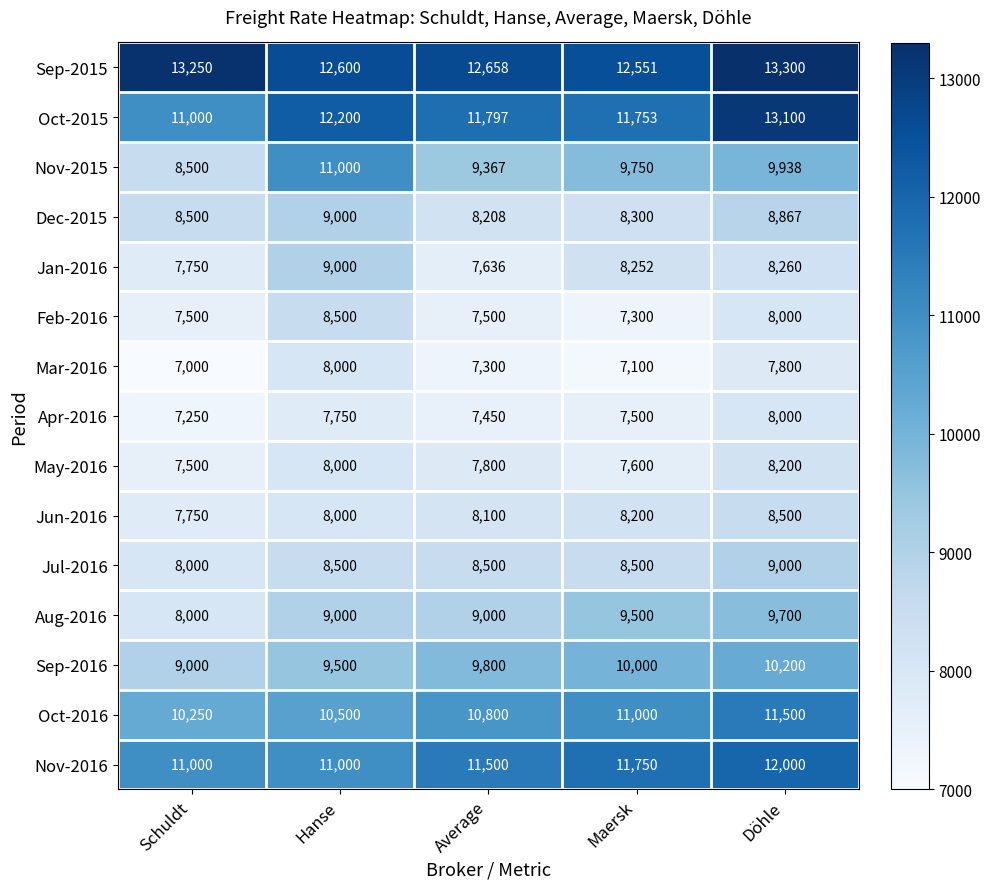

What is the average value of the Apr-2016 series?

7590